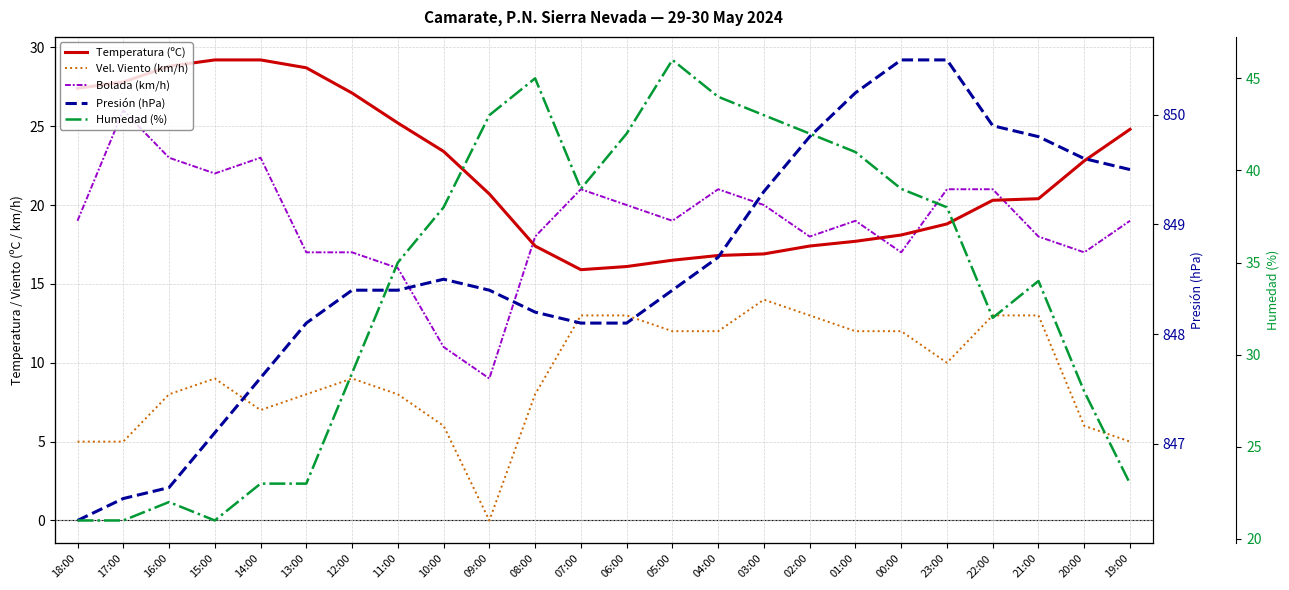

At which category does the chart reach its minimum across all series?

09:00